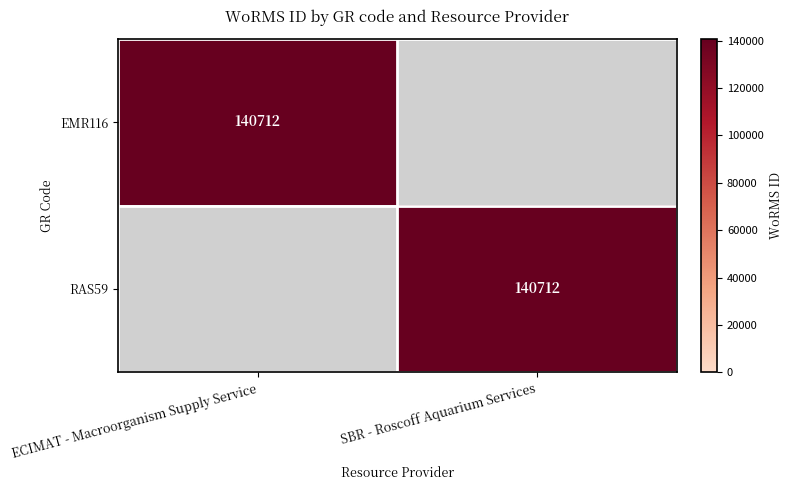

The EMR116 series shows 252737 at ECIMAT - Macroorganism Supply Service. True or false?

False